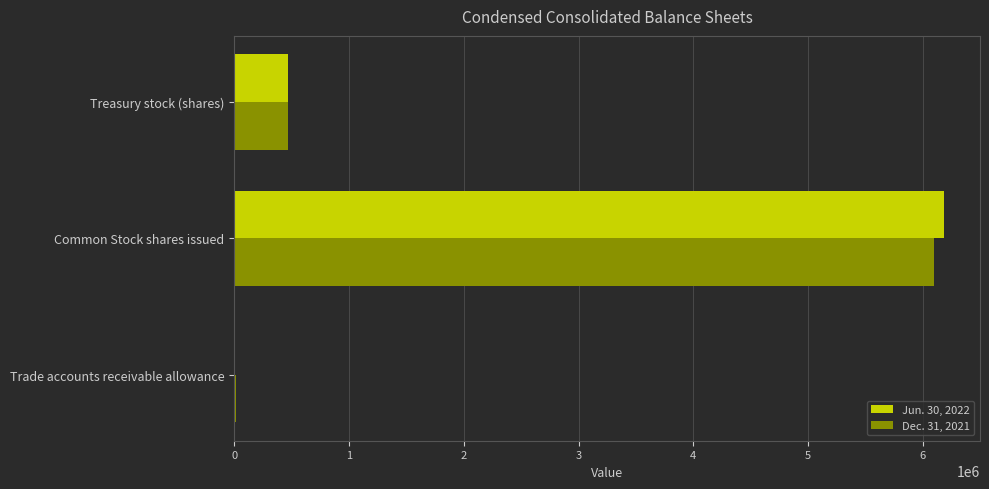

True or false: Jun. 30, 2022 has a value of 3587107 at Common Stock shares issued.

False